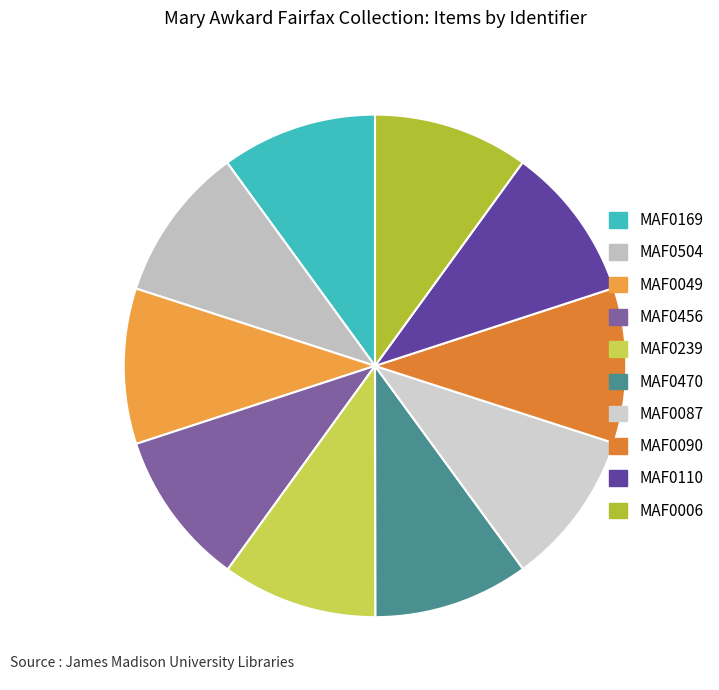

Is it true that MAF0456 is 22% of the pie?

False